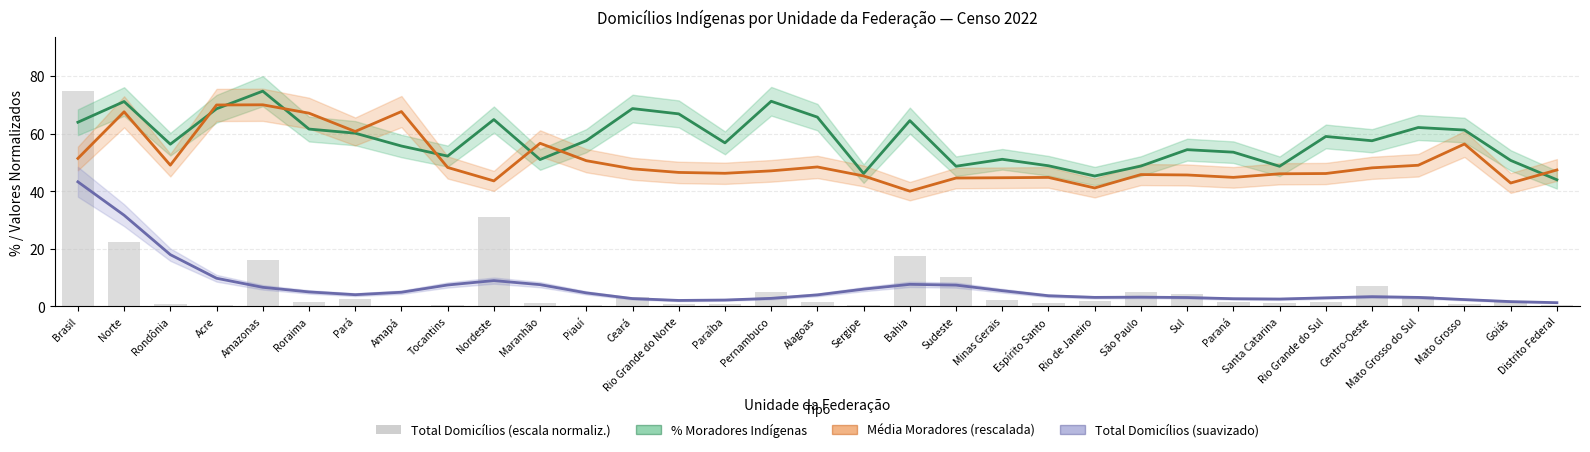

Is it true that Total Domicílios (escala normaliz.) equals 1.4 at Alagoas?

True